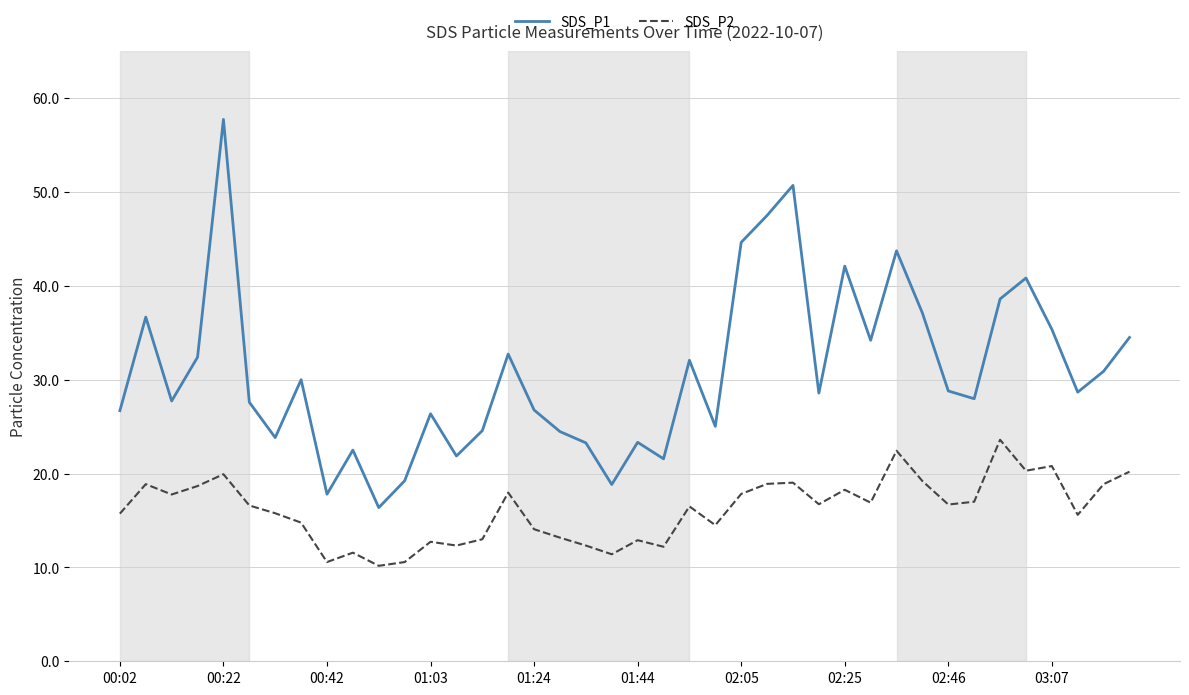

Rank the series by their maximum value, from lowest to highest.

SDS_P2, SDS_P1